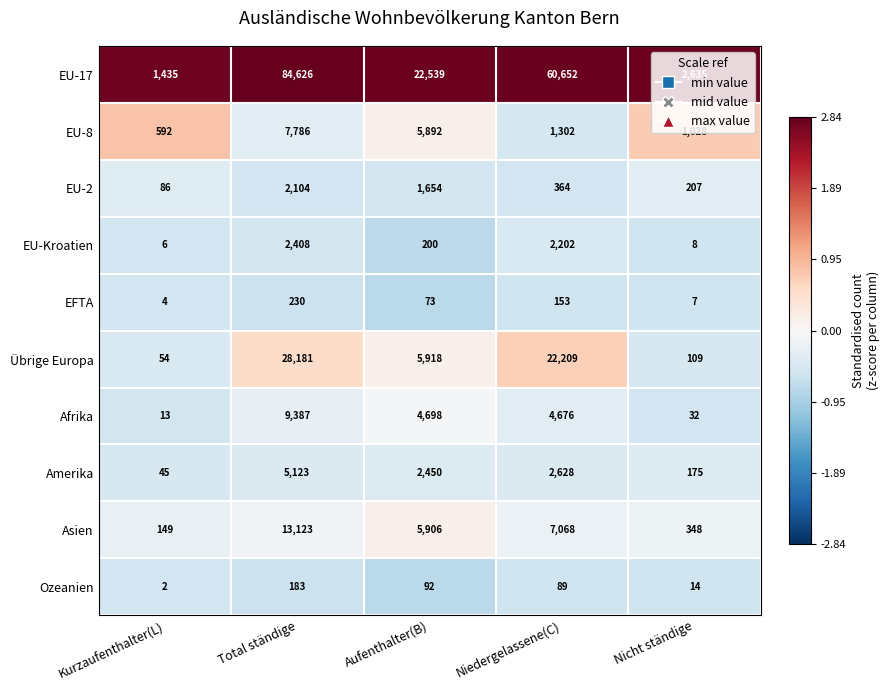

Rank the series at Niedergelassene(C) from lowest to highest value.

Ozeanien, EFTA, EU-2, EU-8, EU-Kroatien, Amerika, Afrika, Asien, Übrige Europa, EU-17